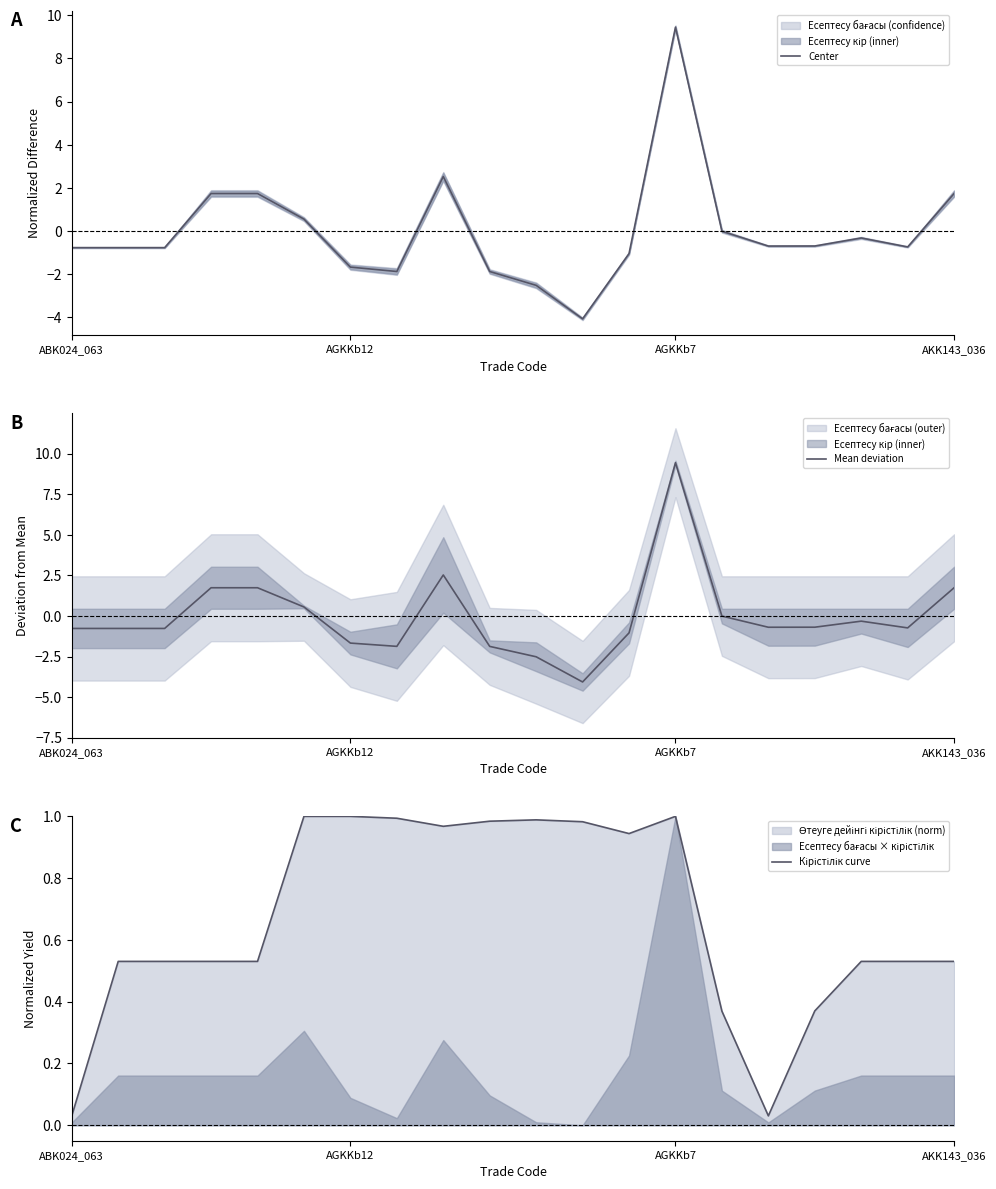

How many data points in Center are less than 0?

14